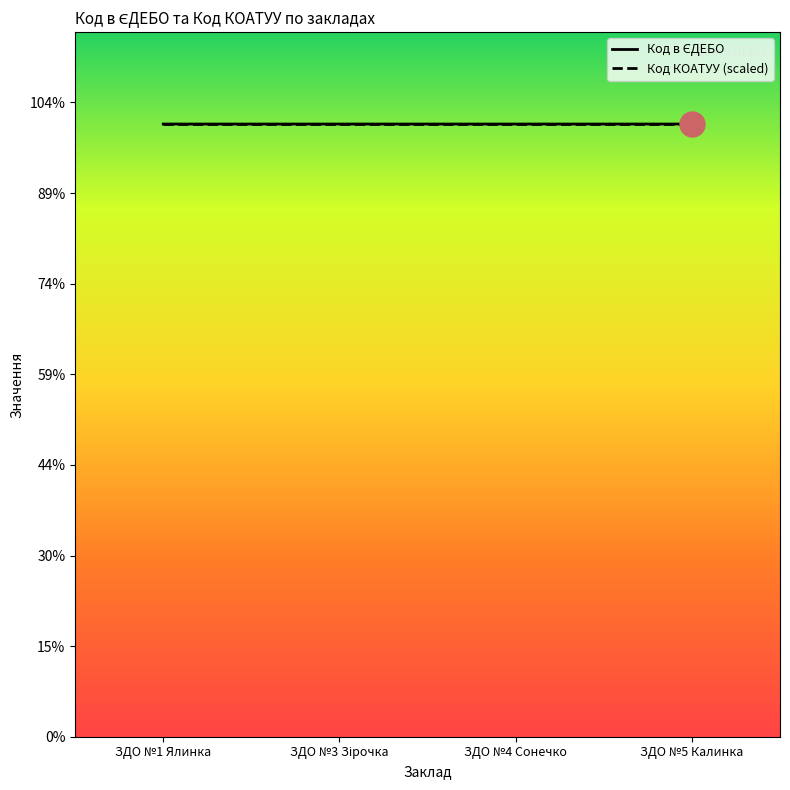

True or false: the data has more than 0 interior local peaks.

False